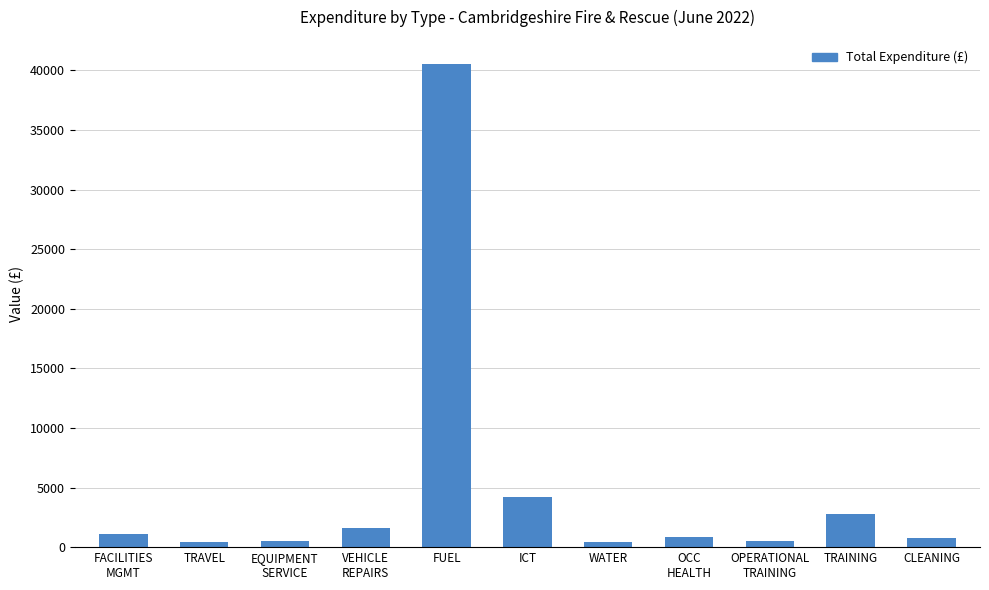

What is the average value?

4884.7